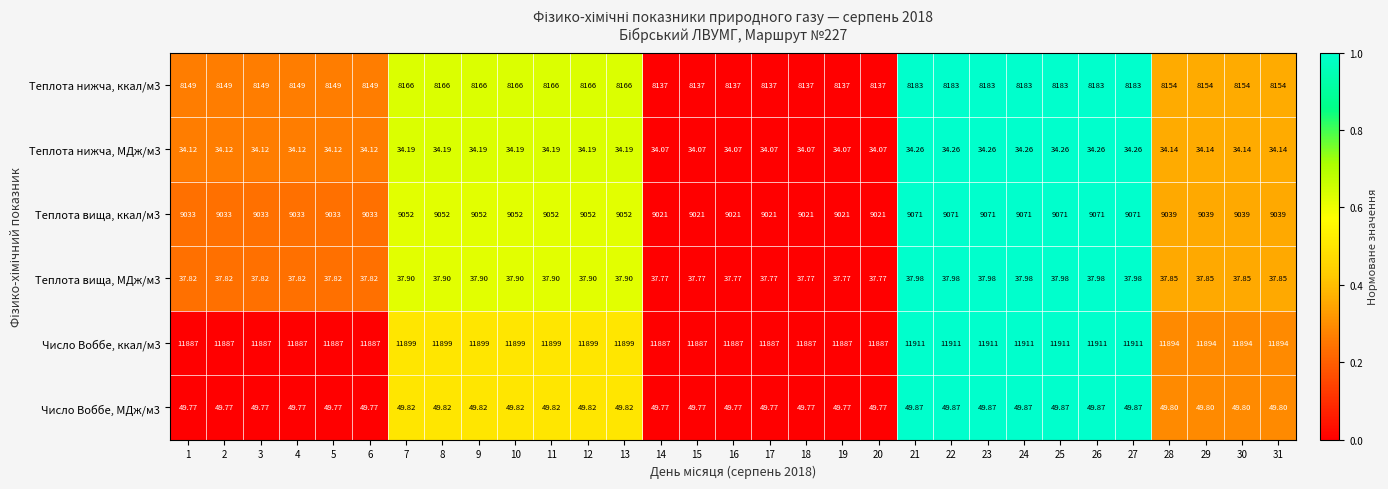

Is the value of Число Воббе, МДж/м3 at 25 greater than the value of Теплота нижча, ккал/м3 at 15?

No